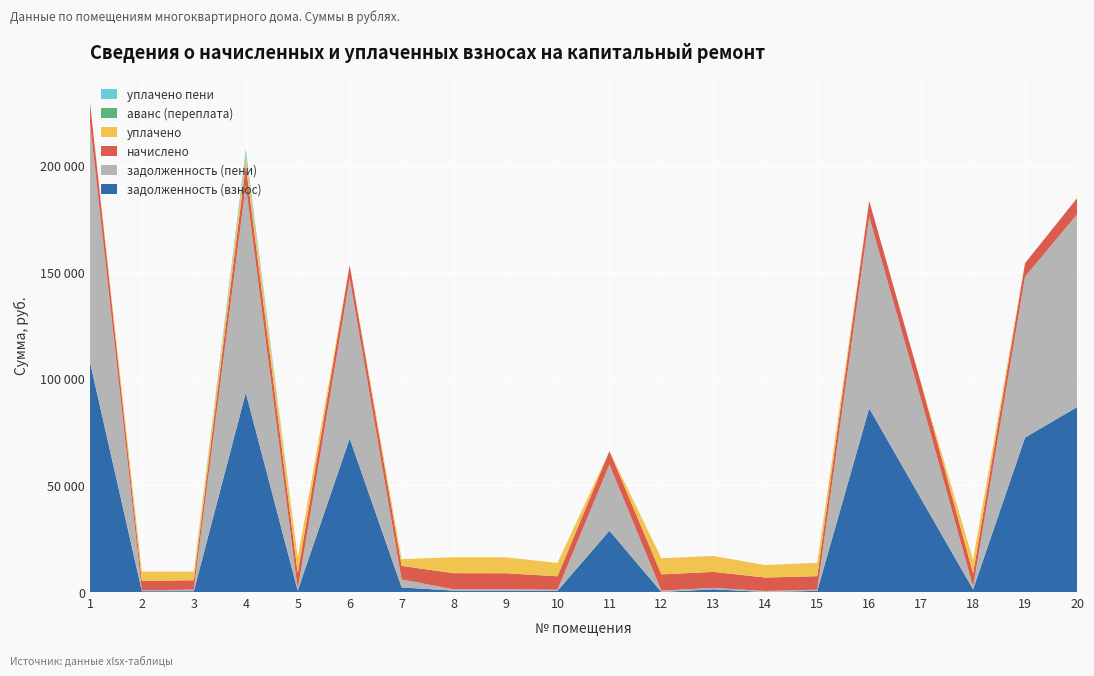

Reading left to right, transcribe all the data shown in this chart.

задолженность (взнос): 1=107923.3	2=369.5	3=367.7	4=93479.6	5=628.1	6=71994.3	7=2124.0	8=629.1	9=628.1	10=525.8	11=28733.0	12=0.0	13=1256.1	14=0.0	15=528.8	16=86144.4	17=43650.5	18=1227.7	19=72410.3	20=86699.7
задолженность (пени): 1=112483.6	2=369.8	3=735.4	4=97352.2	5=628.1	6=75036.5	7=3761.3	8=629.1	9=628.1	10=525.8	11=30984.1	12=635.1	13=628.1	14=461.5	15=528.8	16=89784.5	17=46539.4	18=1224.0	19=75470.1	20=90363.2
начислено: 1=9457.3	2=4437.0	3=4412.6	4=9457.3	5=7536.7	6=6309.0	7=6345.5	8=7548.8	9=7536.7	10=6309.0	11=6345.5	12=7621.8	13=7536.7	14=6309.0	15=6345.5	16=7548.8	17=7536.7	18=6309.0	19=6345.5	20=7597.6
уплачено: 1=0.0	2=4395.8	3=4003.9	4=4689.8	5=7153.2	6=0.0	7=3152.3	8=7478.7	9=7466.7	10=6250.4	11=0.0	12=7550.9	13=7466.7	14=5847.5	15=6286.5	16=0.0	17=0.0	18=6250.4	19=0.0	20=0.0
аванс (переплата): 1=0.0	2=0.0	3=0.0	4=0.0	5=0.0	6=0.0	7=0.0	8=0.0	9=0.0	10=0.0	11=0.0	12=0.0	13=0.0	14=0.0	15=0.0	16=0.0	17=0.0	18=0.0	19=0.0	20=0.0
уплачено пени: 1=0.0	2=1.2	3=0.0	4=2655.2	5=0.0	6=0.0	7=0.6	8=0.0	9=0.0	10=0.0	11=0.0	12=0.0	13=0.0	14=0.0	15=0.0	16=0.0	17=0.0	18=68.7	19=0.0	20=0.0